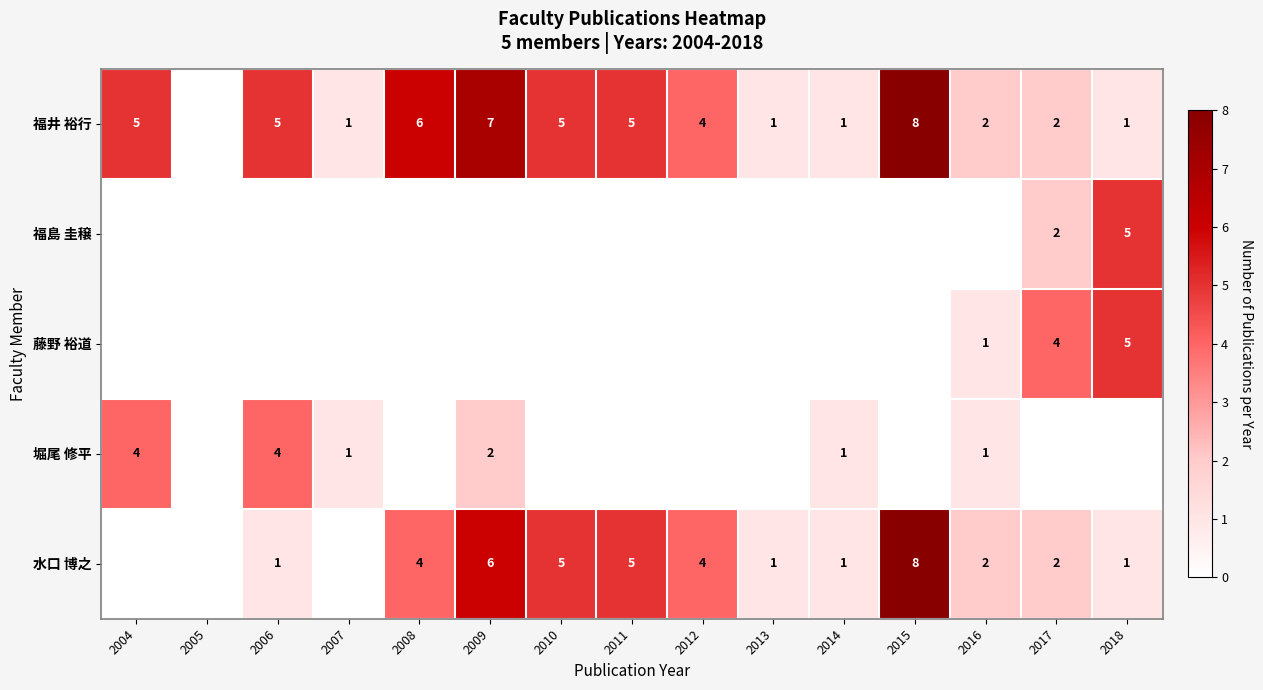

The value of 福井 裕行 at 2009 is 7. True or false?

True